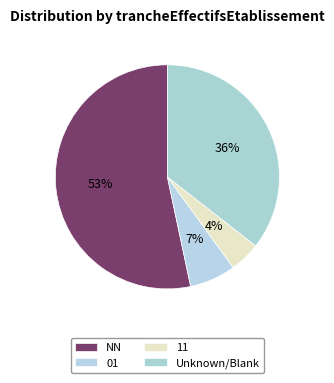

Count the number of slices in the pie.

4